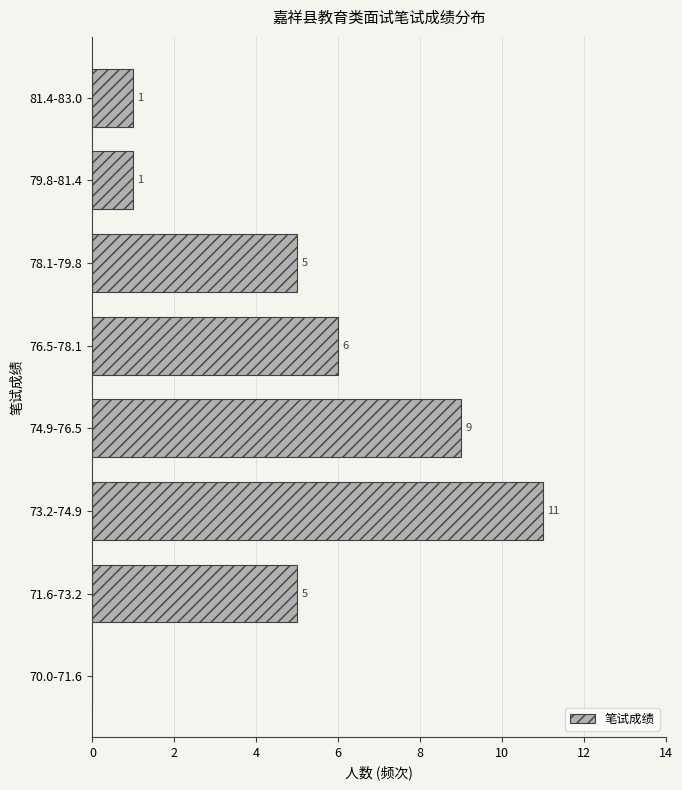

Reading bottom to top, list all the values displayed in this chart.

70.0-71.6=0	71.6-73.2=5	73.2-74.9=11	74.9-76.5=9	76.5-78.1=6	78.1-79.8=5	79.8-81.4=1	81.4-83.0=1